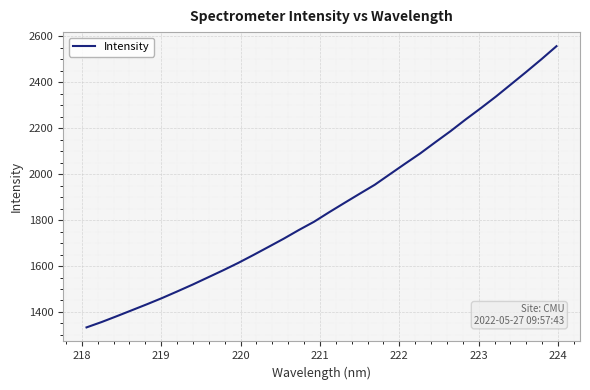

What is the minimum value shown in the chart?

1332.9